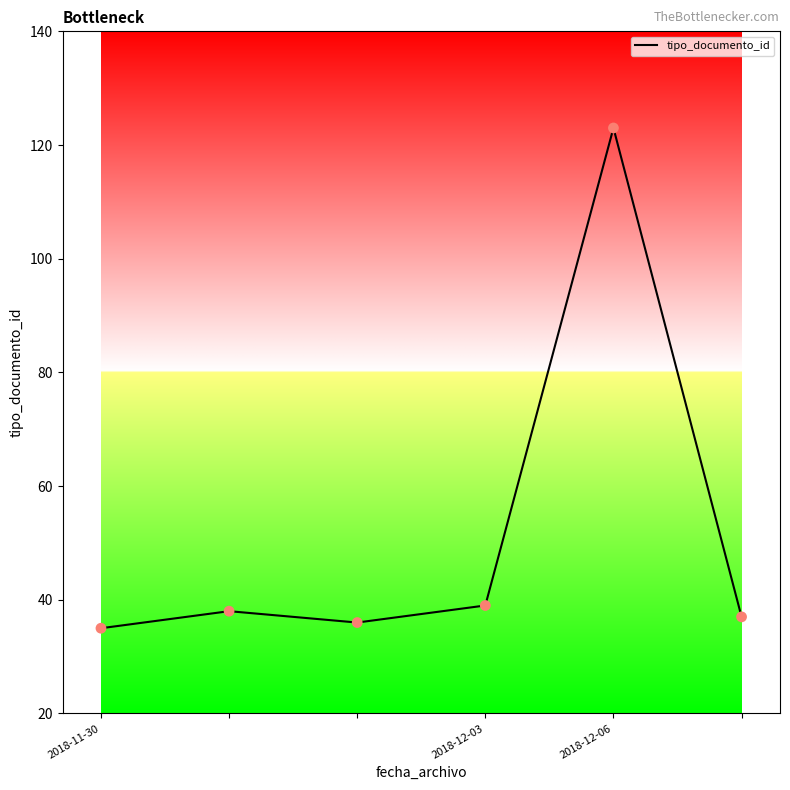

What is the difference between the maximum and minimum values?

88